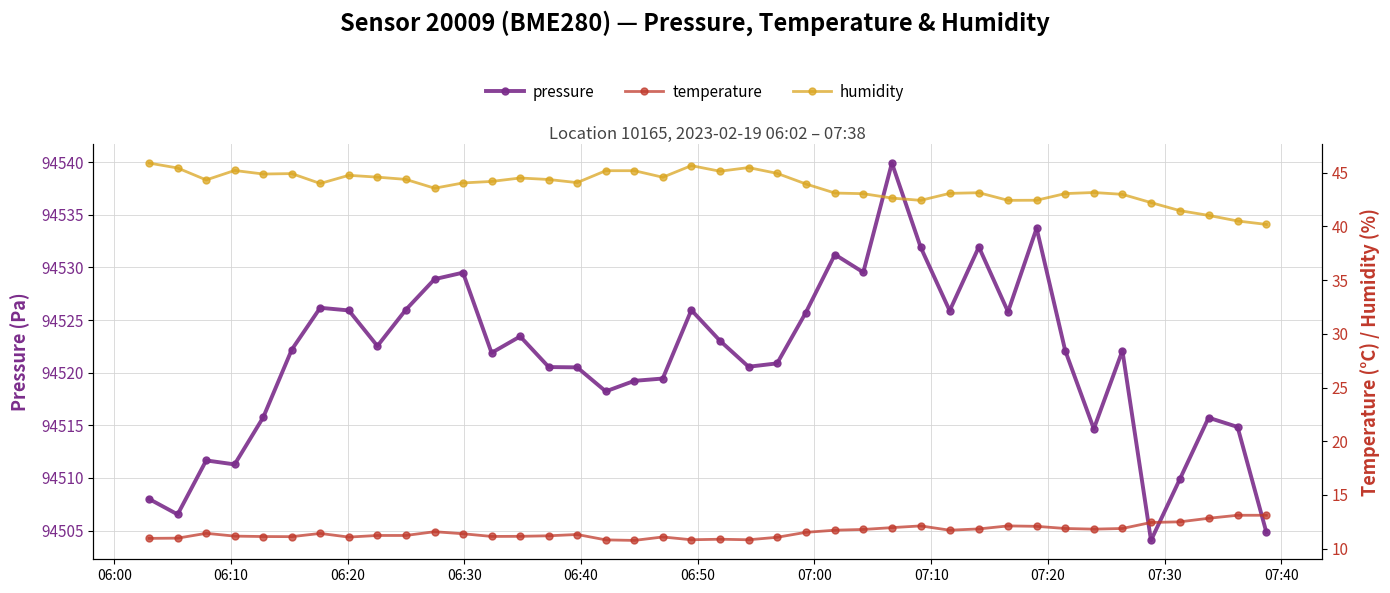

What is the value of the temperature point at the 38th from the left?

12.8